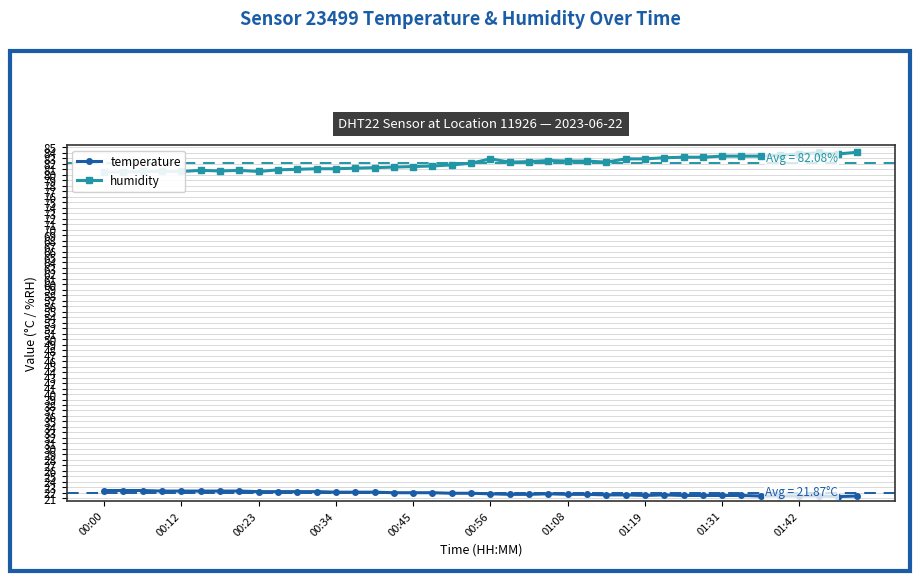

True or false: temperature has more than 1 points higher than both neighbors.

True